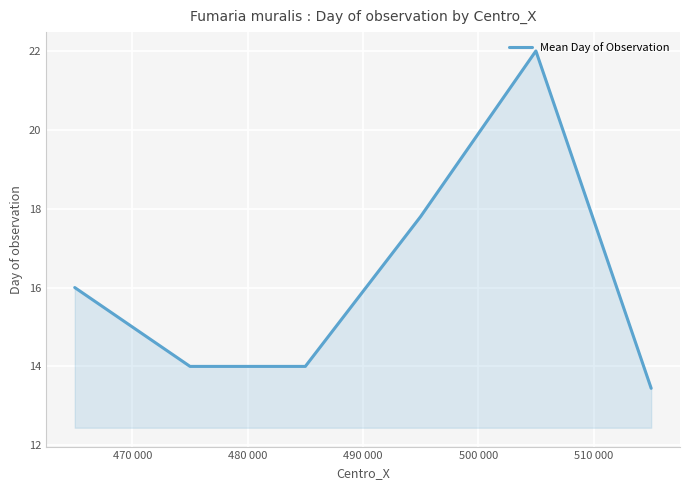

How many interior local peaks (higher than both neighbors) does the data have?

1